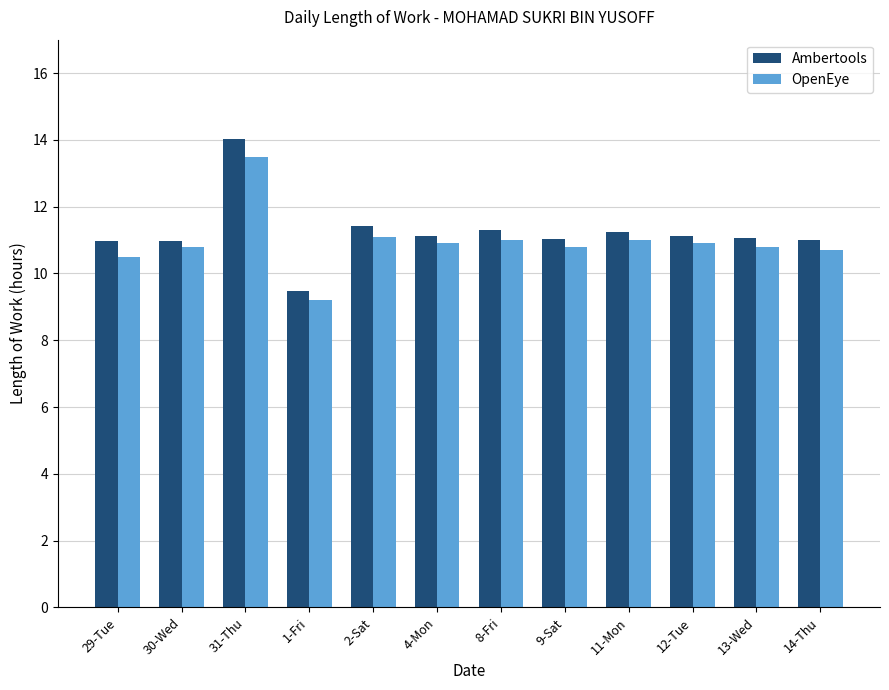

Which category has the lowest value in the OpenEye series?

1-Fri